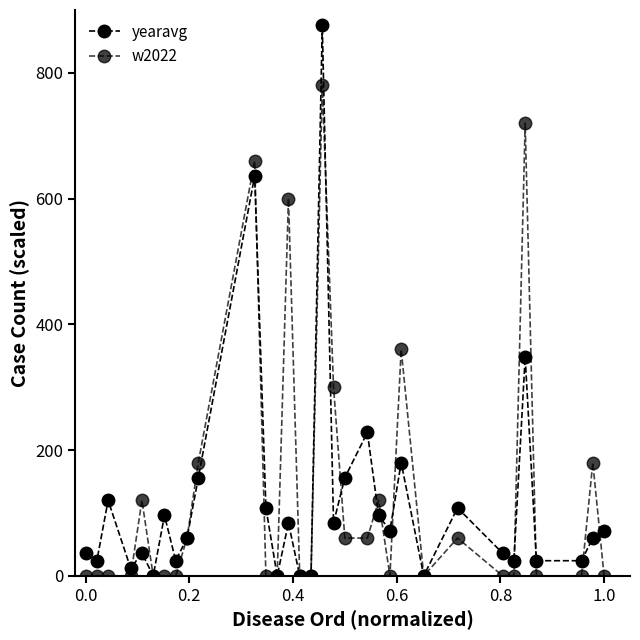

How many distinct data groups are displayed?

2